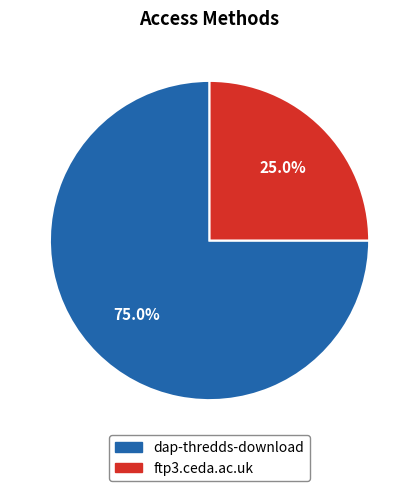

To the nearest percent, what portion does dap-thredds-download represent?

75%